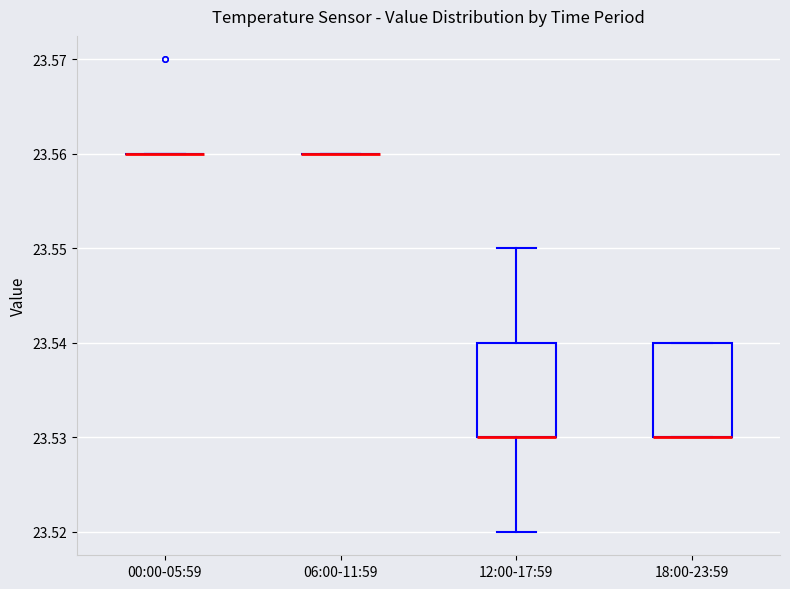

Reading left to right, transcribe this box plot: for each box, give where its median line is, the range the box spans, and where its two whiskers end, as read against the y-axis. The values are not printed on the chart, so give them approximately, as read against the axis.

00:00-05:59: box collapsed to a line at 23.56, whiskers 23.56 to 23.56
06:00-11:59: box collapsed to a line at 23.56, whiskers 23.56 to 23.56
12:00-17:59: median 23.53 (drawn on the box's lower edge), box 23.53 to 23.54, whiskers 23.52 to 23.55
18:00-23:59: median 23.53 (drawn on the box's lower edge), box 23.53 to 23.54, whiskers 23.53 to 23.54